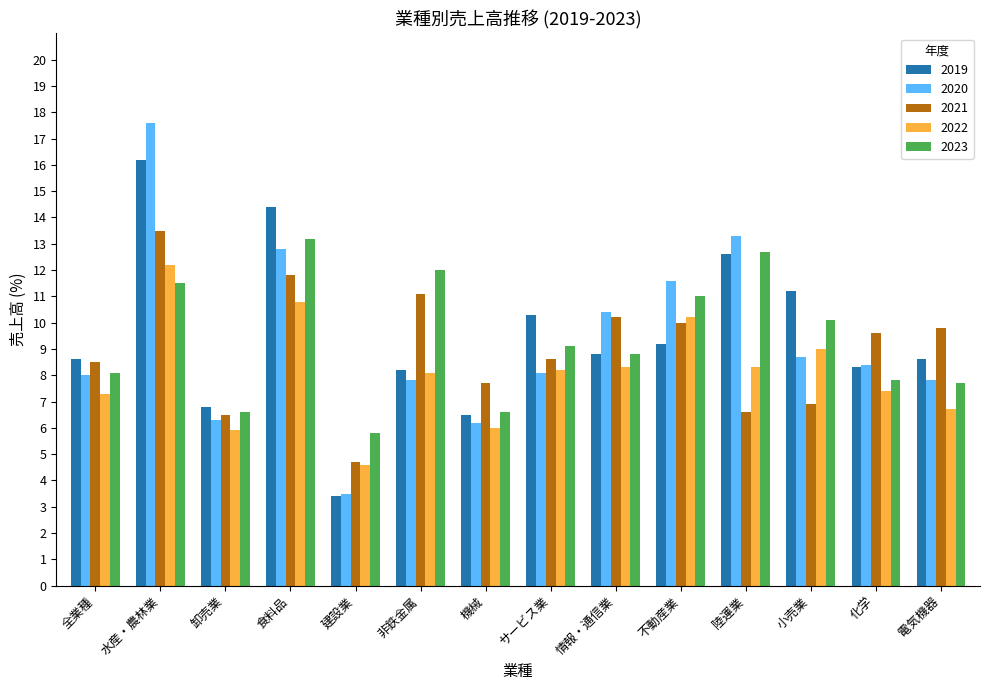

What is the label of the 4th bar from the left?

食料品